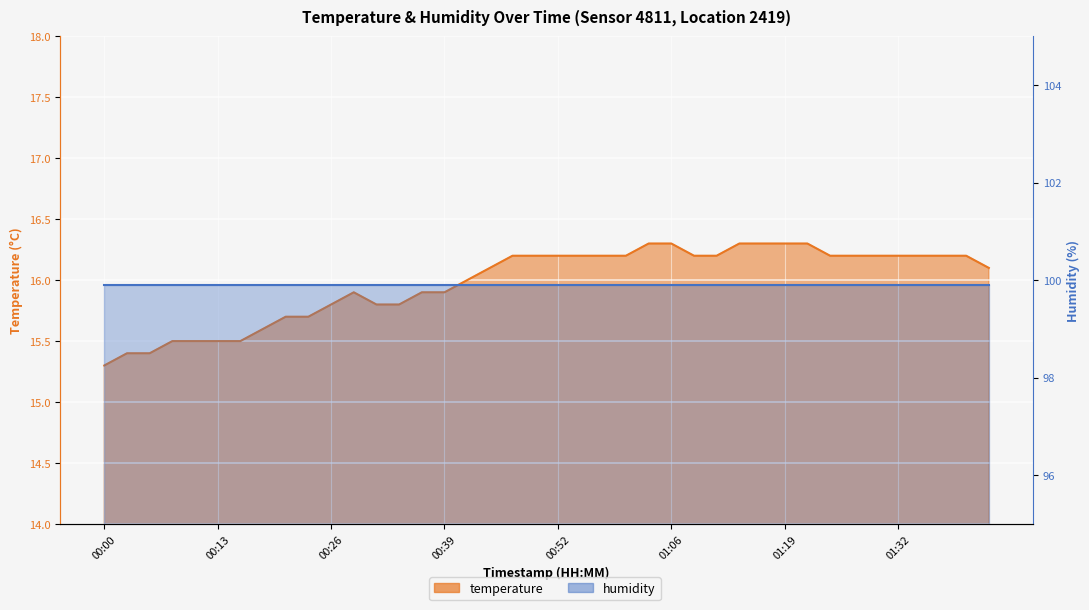

What is the label of the 28th point from the right?

00:31